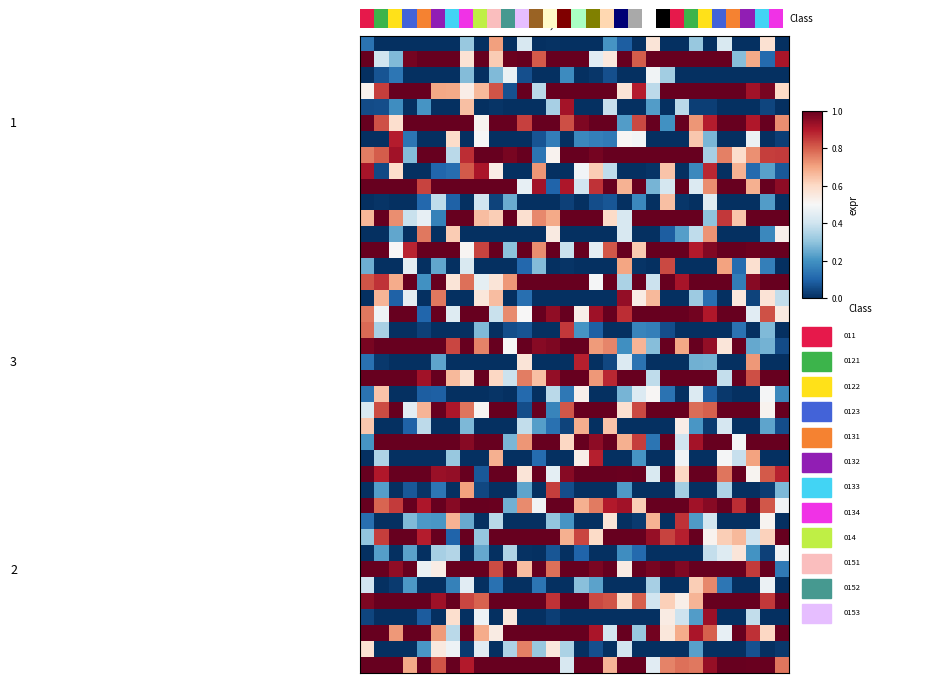

At which category is the sum across all series the highest?

24